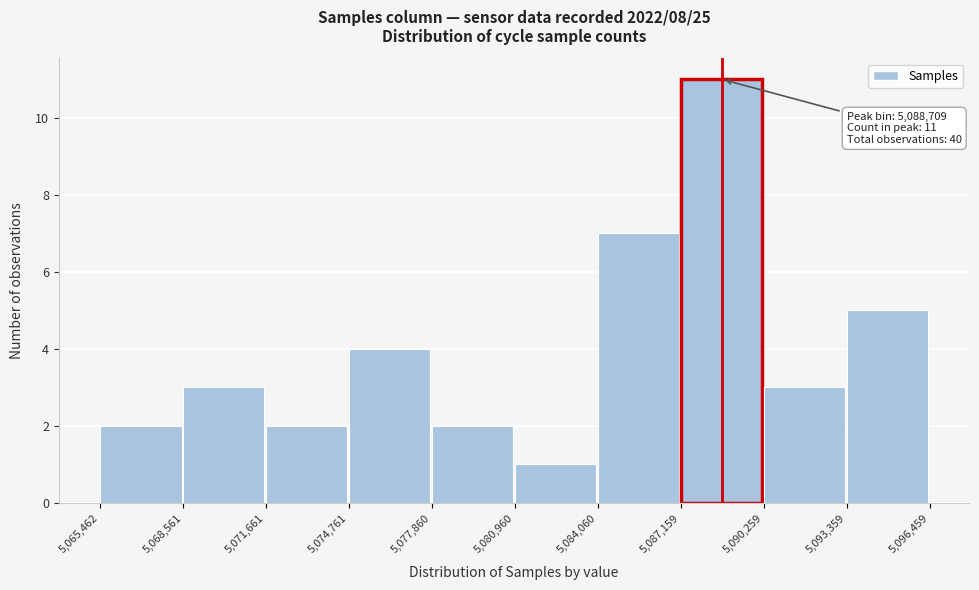

Which range on the x-axis has the tallest bar?

5,087,159 to 5,090,259